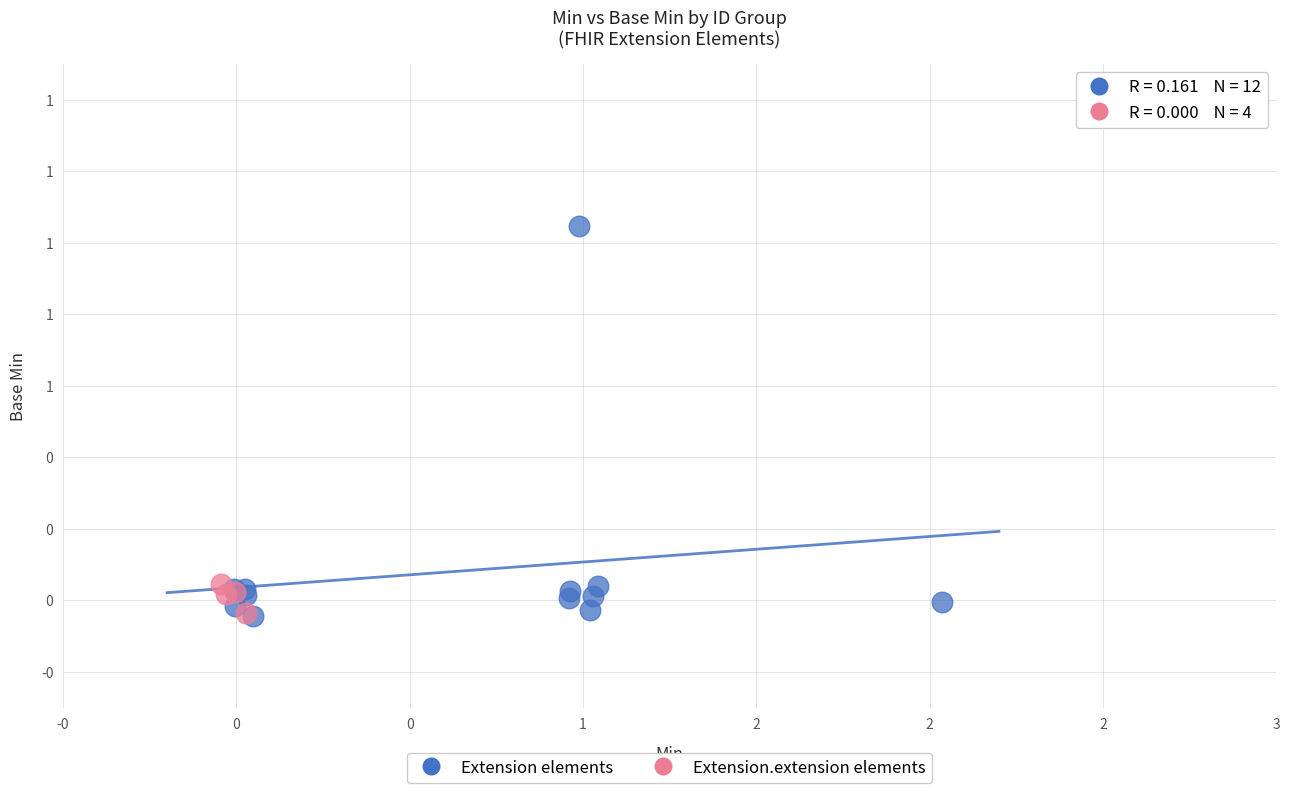

What are all the series names shown in the legend?

Extension elements, Extension.extension elements